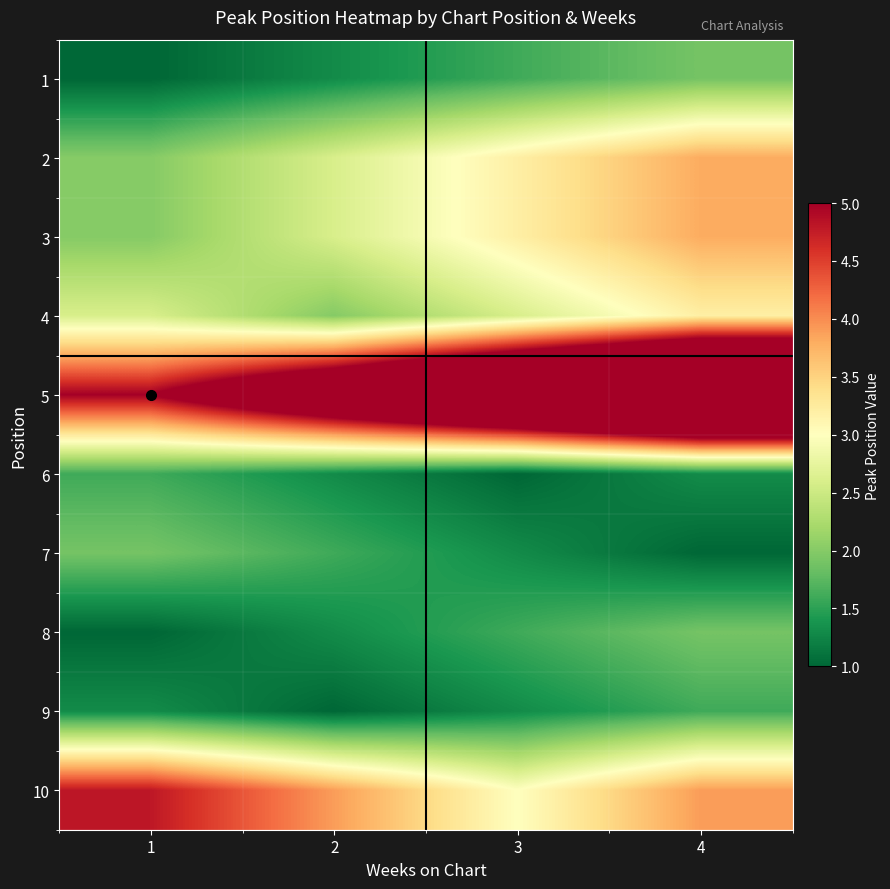

What is the spread (max minus min) of values at 2?

5.5